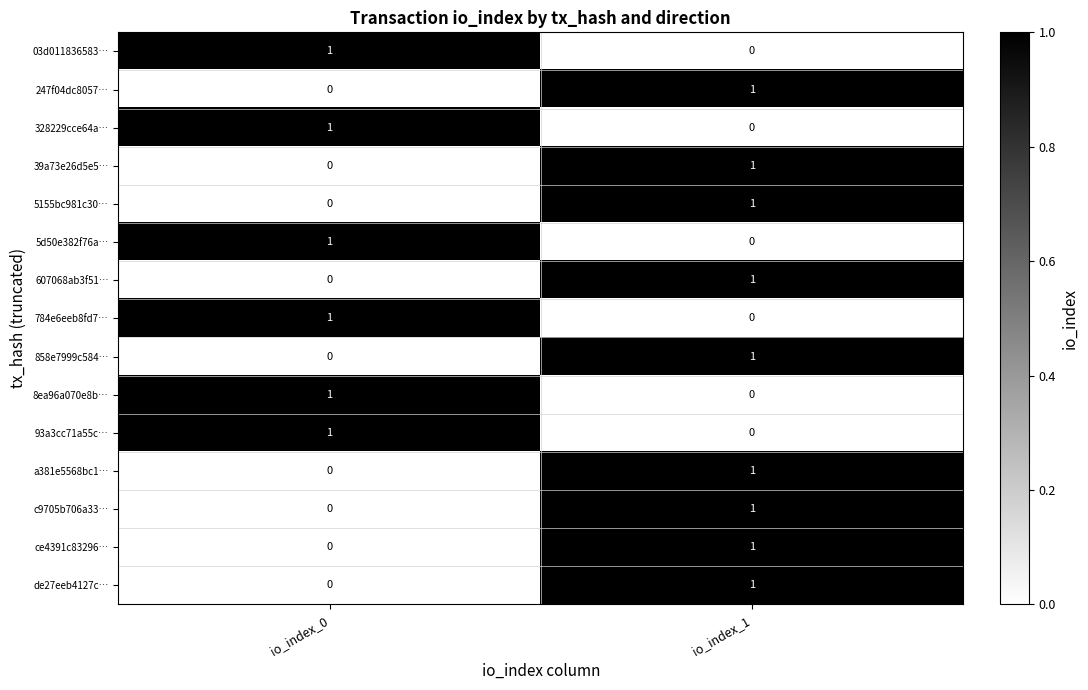

Count the number of categories in the chart.

2